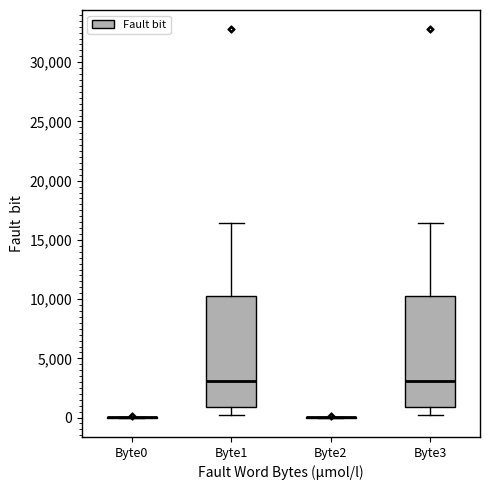

Reading left to right, transcribe this box plot: for each box, give where its median line is, the range the box spans, and where its two whiskers end, as read against the y-axis. The values are not printed on the chart, so give them approximately, as read against the axis.

Byte0: box collapsed to a line at 0, whiskers 0 to 0
Byte1: median 3000, box 1000 to 10000, whiskers 500 to 16500
Byte2: box collapsed to a line at 0, whiskers 0 to 0
Byte3: median 3000, box 1000 to 10000, whiskers 500 to 16500